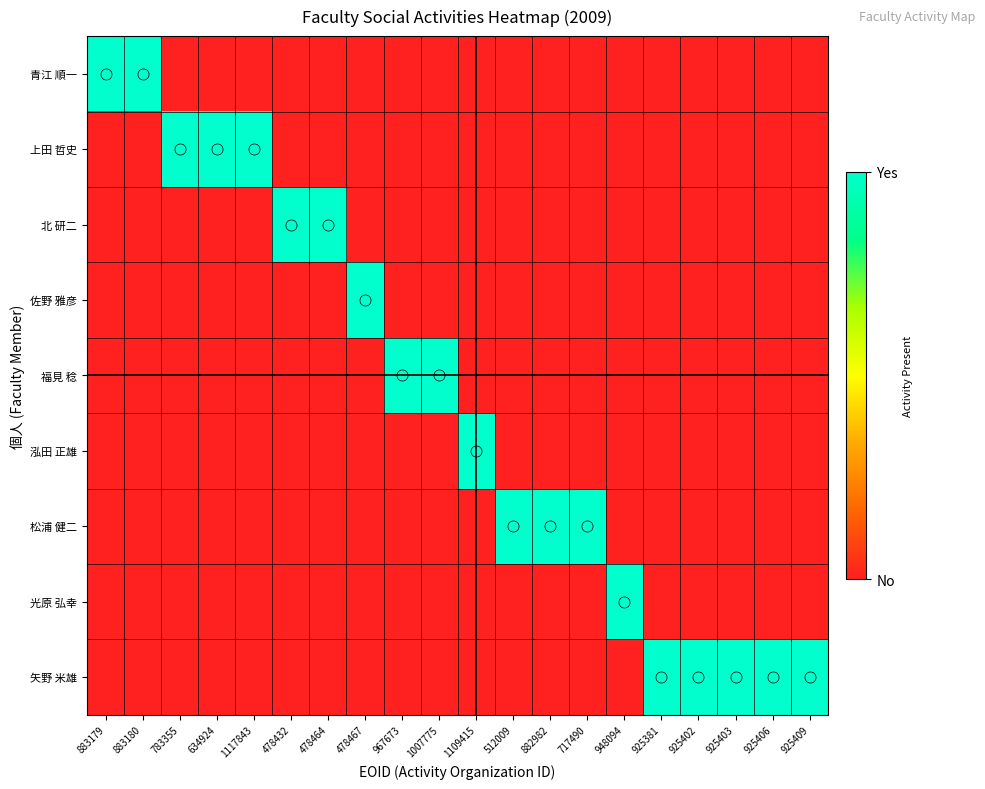

Reading left to right, transcribe all the data shown in this chart.

青江 順一: 883179=1	883180=1	783355=0	634924=0	1117843=0	478432=0	478464=0	478467=0	967673=0	1007775=0	1109415=0	512009=0	882982=0	717490=0	948094=0	925381=0	925402=0	925403=0	925406=0	925409=0
上田 哲史: 883179=0	883180=0	783355=1	634924=1	1117843=1	478432=0	478464=0	478467=0	967673=0	1007775=0	1109415=0	512009=0	882982=0	717490=0	948094=0	925381=0	925402=0	925403=0	925406=0	925409=0
北 研二: 883179=0	883180=0	783355=0	634924=0	1117843=0	478432=1	478464=1	478467=0	967673=0	1007775=0	1109415=0	512009=0	882982=0	717490=0	948094=0	925381=0	925402=0	925403=0	925406=0	925409=0
佐野 雅彦: 883179=0	883180=0	783355=0	634924=0	1117843=0	478432=0	478464=0	478467=1	967673=0	1007775=0	1109415=0	512009=0	882982=0	717490=0	948094=0	925381=0	925402=0	925403=0	925406=0	925409=0
福見 稔: 883179=0	883180=0	783355=0	634924=0	1117843=0	478432=0	478464=0	478467=0	967673=1	1007775=1	1109415=0	512009=0	882982=0	717490=0	948094=0	925381=0	925402=0	925403=0	925406=0	925409=0
泓田 正雄: 883179=0	883180=0	783355=0	634924=0	1117843=0	478432=0	478464=0	478467=0	967673=0	1007775=0	1109415=1	512009=0	882982=0	717490=0	948094=0	925381=0	925402=0	925403=0	925406=0	925409=0
松浦 健二: 883179=0	883180=0	783355=0	634924=0	1117843=0	478432=0	478464=0	478467=0	967673=0	1007775=0	1109415=0	512009=1	882982=1	717490=1	948094=0	925381=0	925402=0	925403=0	925406=0	925409=0
光原 弘幸: 883179=0	883180=0	783355=0	634924=0	1117843=0	478432=0	478464=0	478467=0	967673=0	1007775=0	1109415=0	512009=0	882982=0	717490=0	948094=1	925381=0	925402=0	925403=0	925406=0	925409=0
矢野 米雄: 883179=0	883180=0	783355=0	634924=0	1117843=0	478432=0	478464=0	478467=0	967673=0	1007775=0	1109415=0	512009=0	882982=0	717490=0	948094=0	925381=1	925402=1	925403=1	925406=1	925409=1